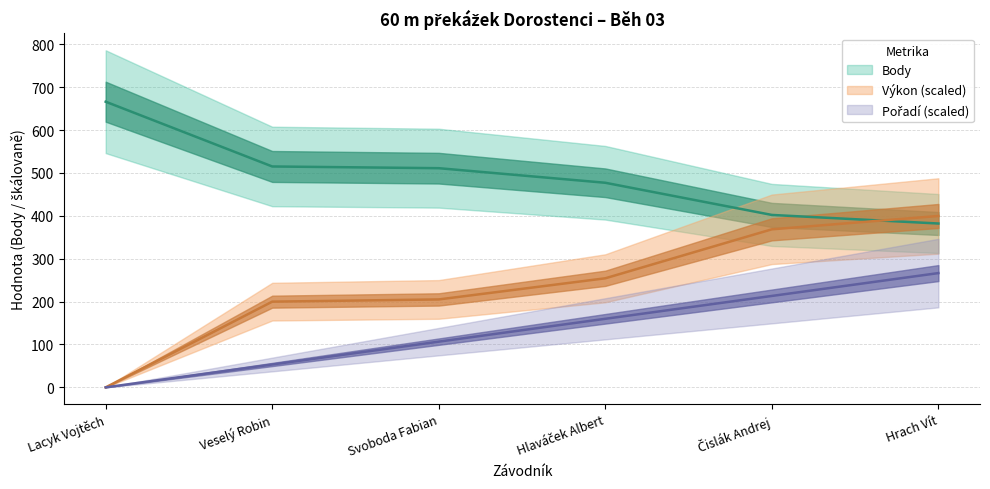

Reading left to right, what are all the values shown in this chart?

Pořadí: Lacyk Vojtěch=0.0	Veselý Robin=53.3	Svoboda Fabian=106.6	Hlaváček Albert=159.8	Čislák Andrej=213.1	Hrach Vít=266.4
Výkon: Lacyk Vojtěch=0.0	Veselý Robin=199.8	Svoboda Fabian=205.0	Hlaváček Albert=254.3	Čislák Andrej=368.5	Hrach Vít=399.6
Body: Lacyk Vojtěch=666.0	Veselý Robin=515.0	Svoboda Fabian=511.0	Hlaváček Albert=477.0	Čislák Andrej=402.0	Hrach Vít=382.0